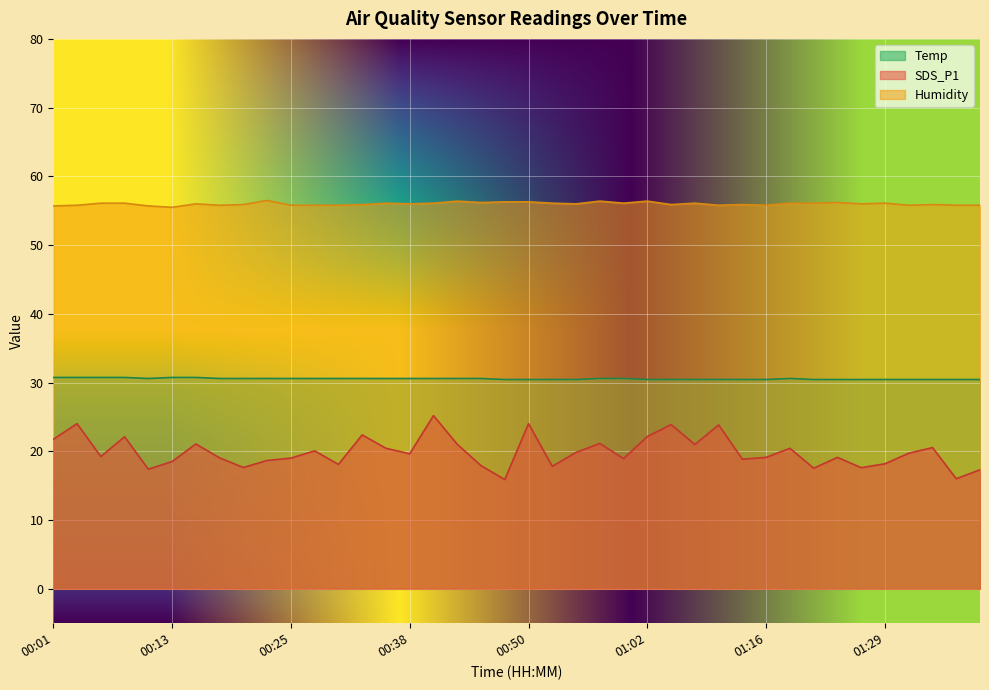

What is the difference between the highest and lowest values at 01:29?

37.9